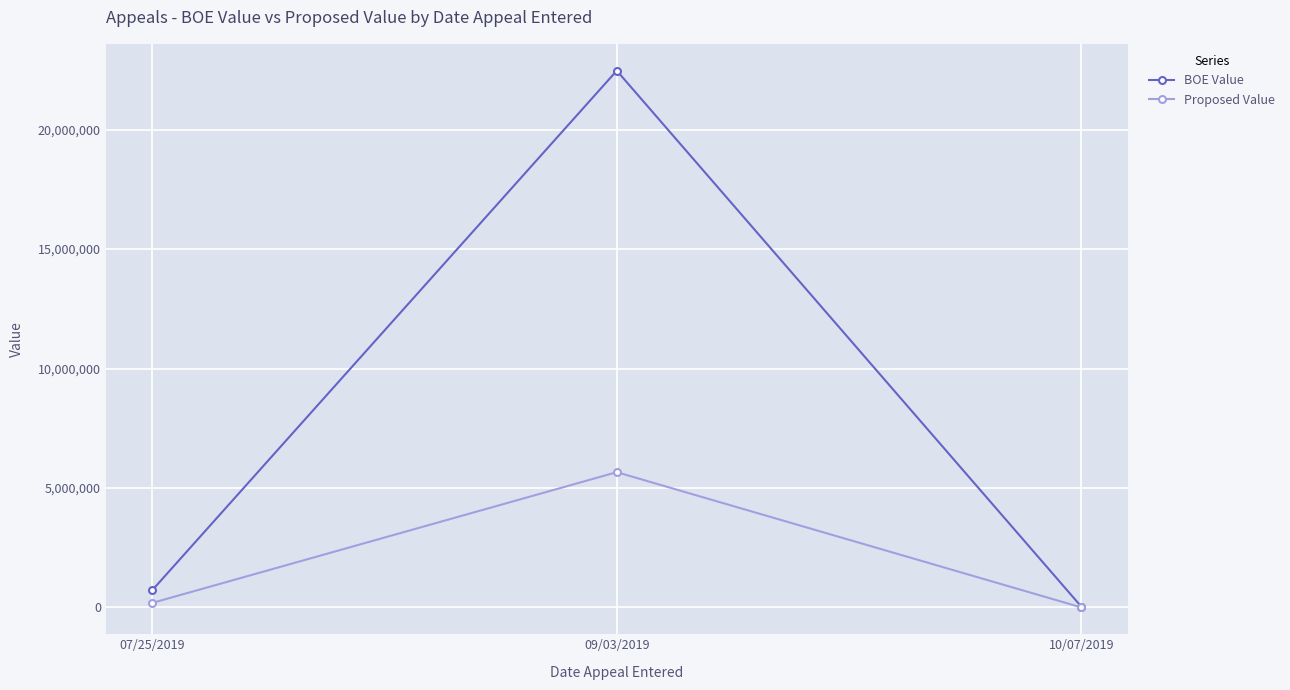

What is the total value across all series at 07/25/2019?

905068